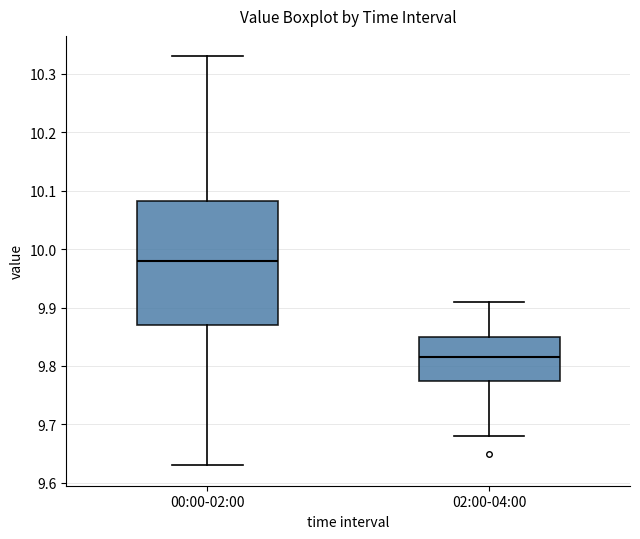

Where does the median line of the box for 02:00-04:00 sit on the y-axis? The values are not printed on the chart, so give them approximately, as read against the axis.

9.82